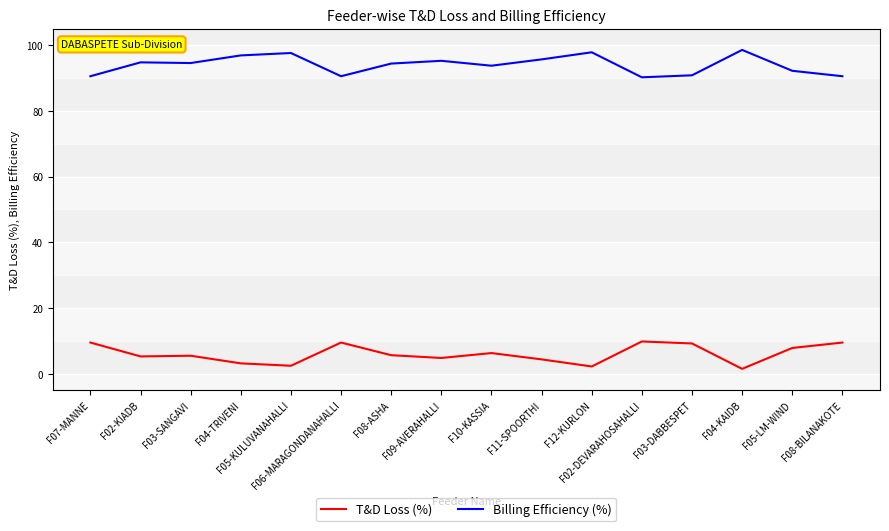

What is the average value of the T&D Loss (%) series?

6.0